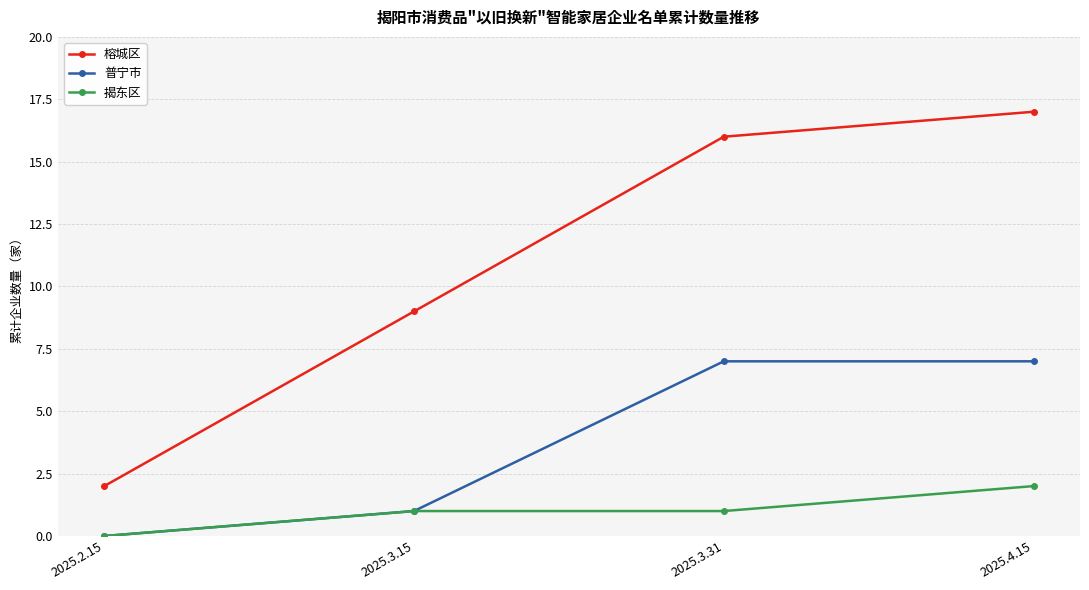

The value of 榕城区 at 2025.3.31 is 4. True or false?

False